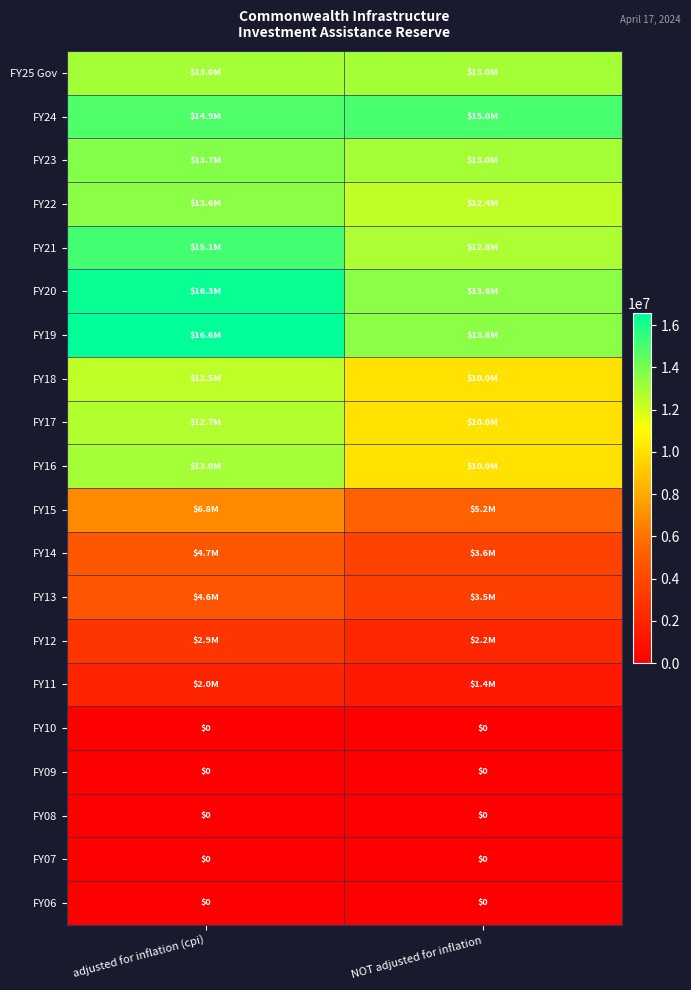

What is the difference between the FY24 values at adjusted for inflation (cpi) and NOT adjusted for inflation?

131443